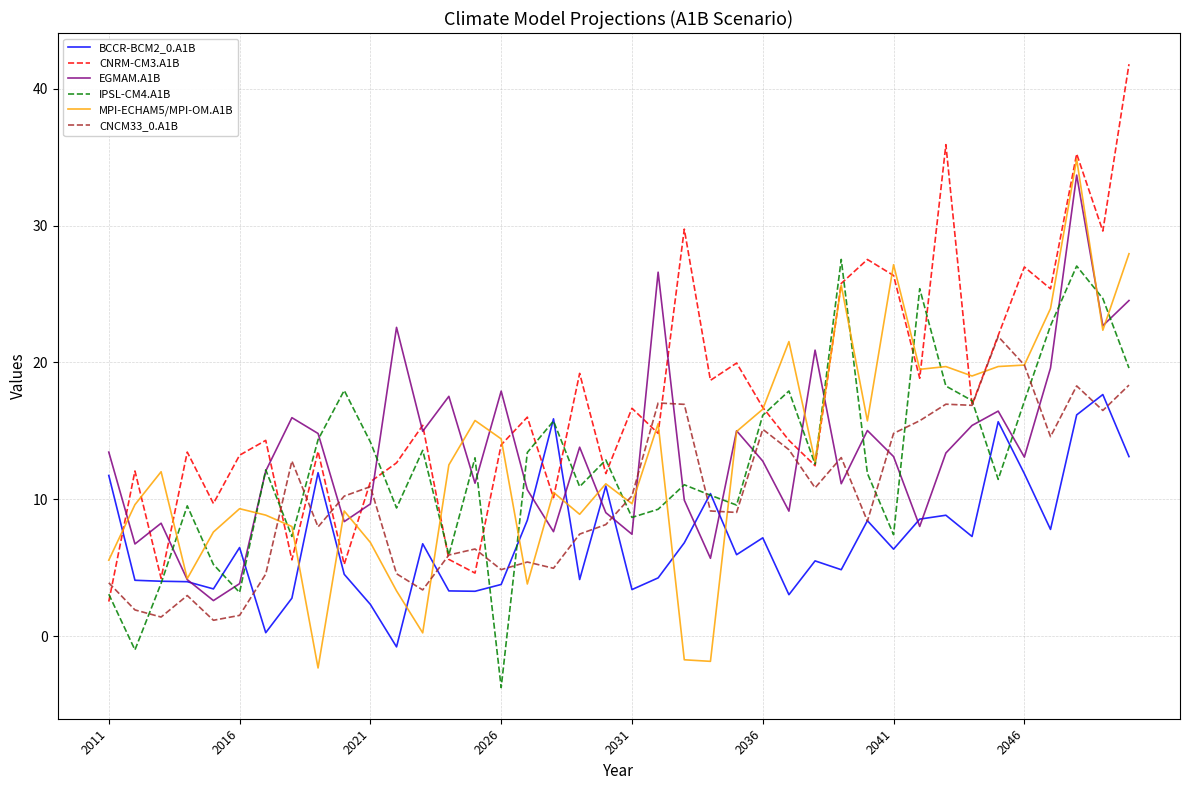

Is this an area chart (filled region under the line)?

No